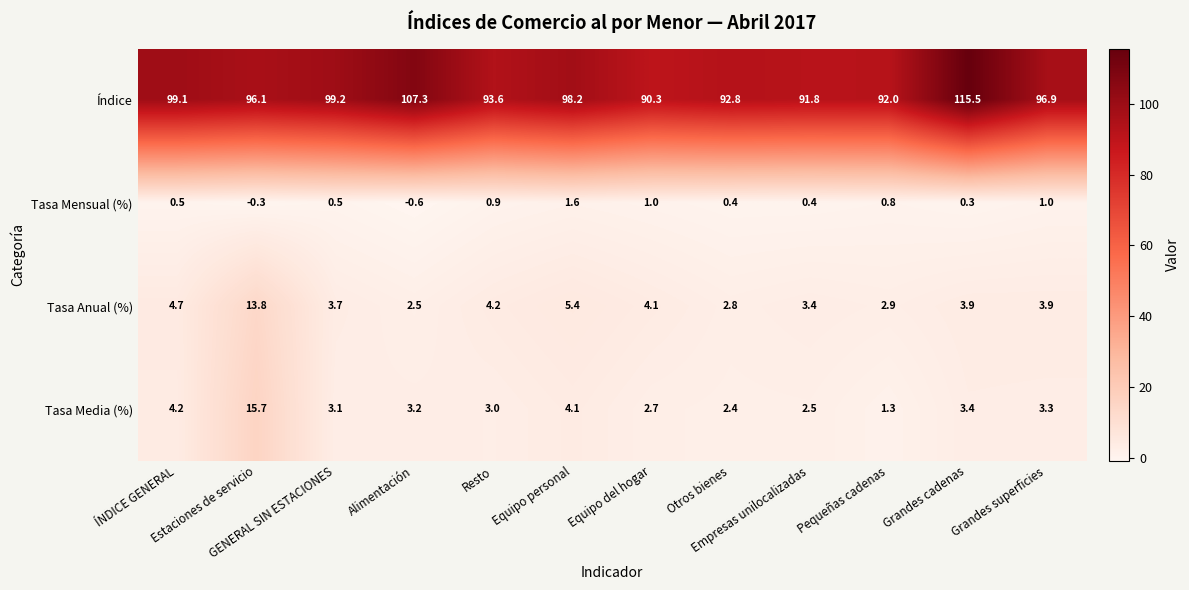

Rank the series at Otros bienes from lowest to highest value.

Tasa Mensual (%), Tasa Media (%), Tasa Anual (%), Índice